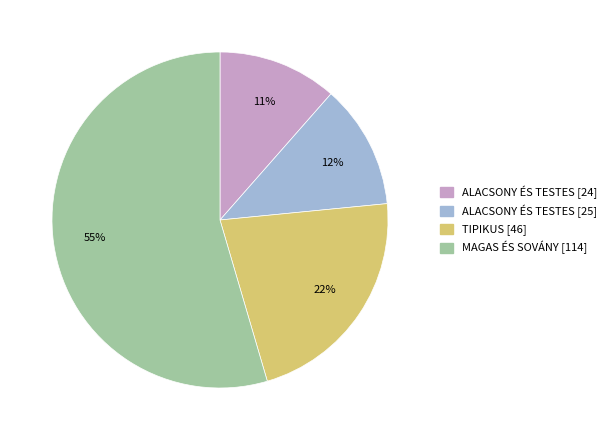

To the nearest percent, what is the combined percentage of ALACSONY ÉS TESTES [25] and MAGAS ÉS SOVÁNY [114]?

67%